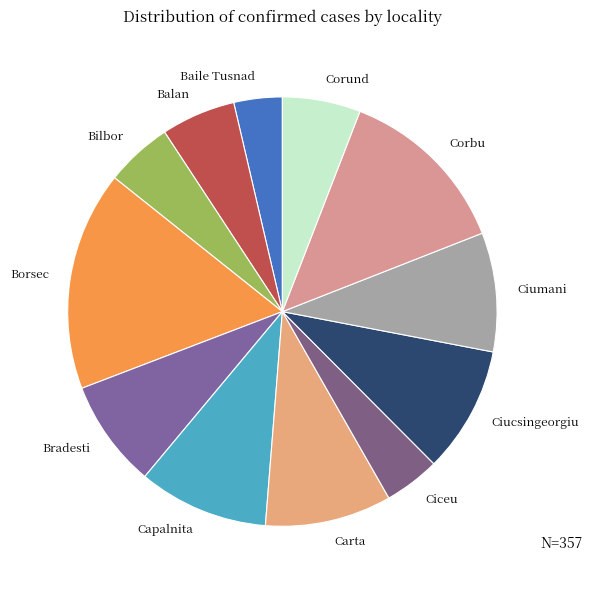

Between Bradesti and Ciumani, which is larger?

Ciumani